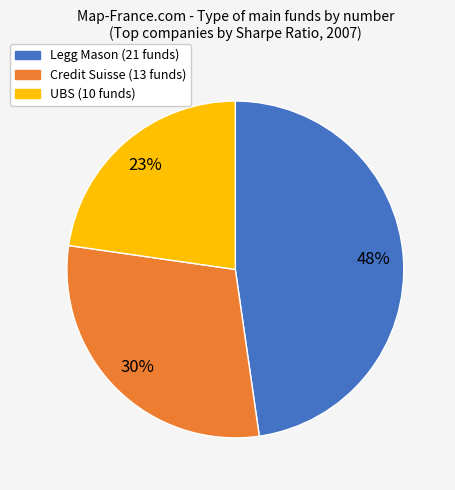

How many segments does this pie chart have?

3